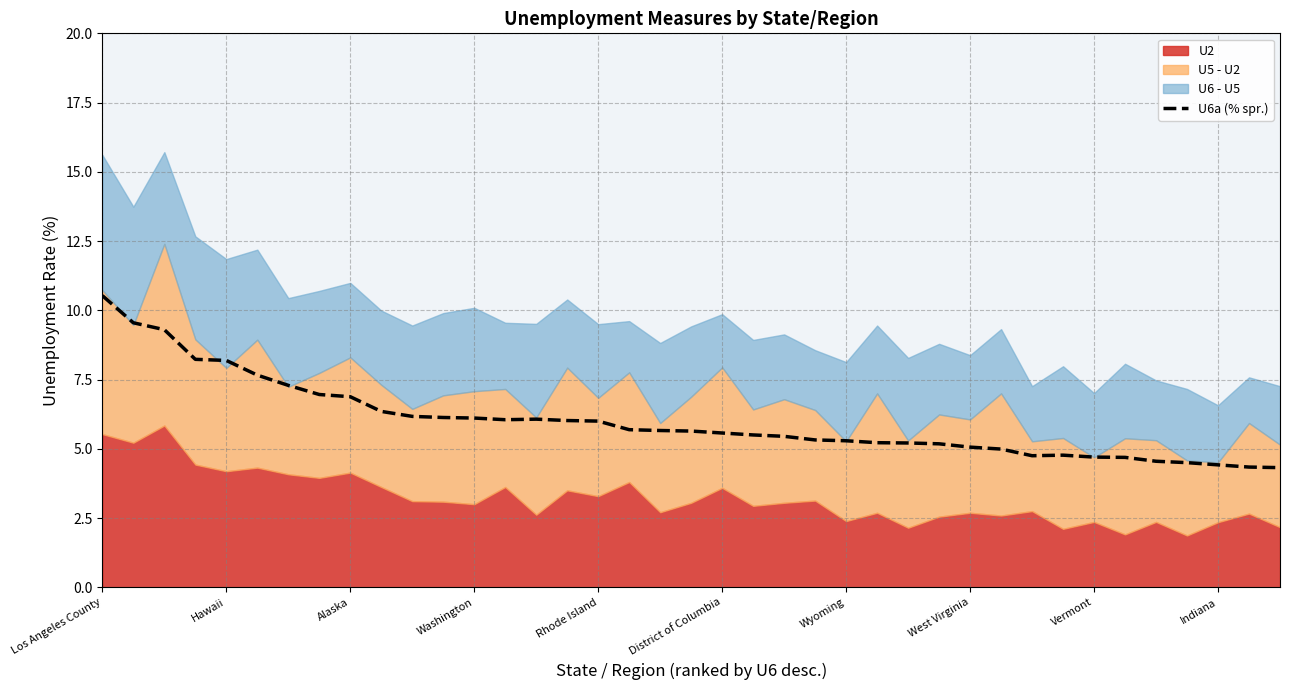

What is the maximum value for U6a (% spr.)?

10.5